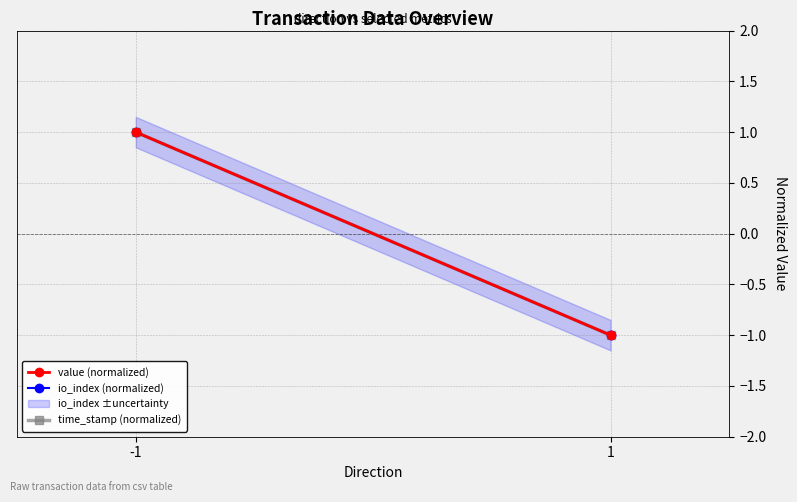

Reading left to right, list all the values displayed in this chart.

value (normalized): -1=1	1=-1
io_index (normalized): -1=1	1=-1
time_stamp (normalized): -1=1	1=-1